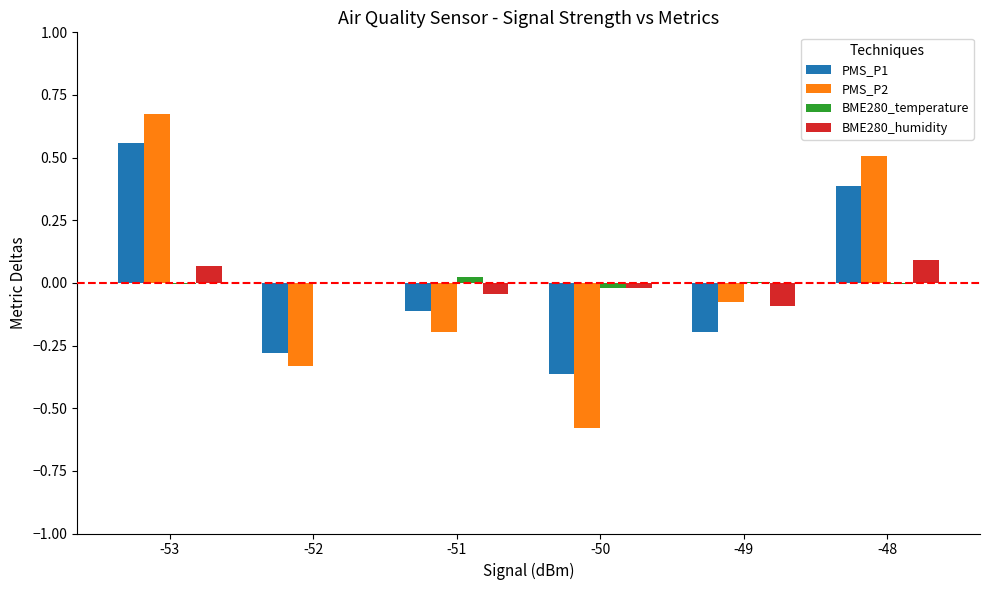

Count the number of data series in this chart.

4